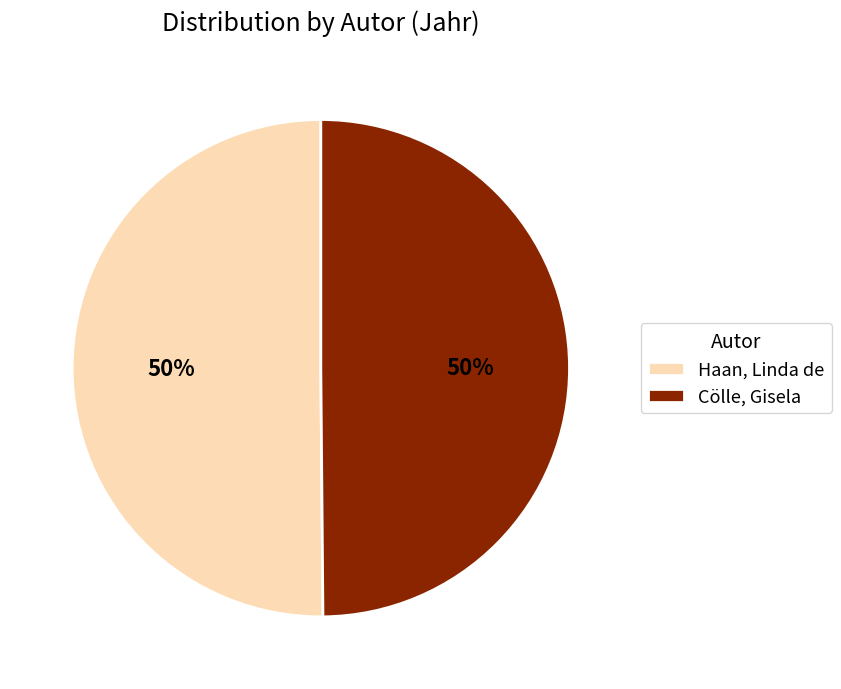

Combined, do Cölle, Gisela and Haan, Linda de account for over 50%?

Yes